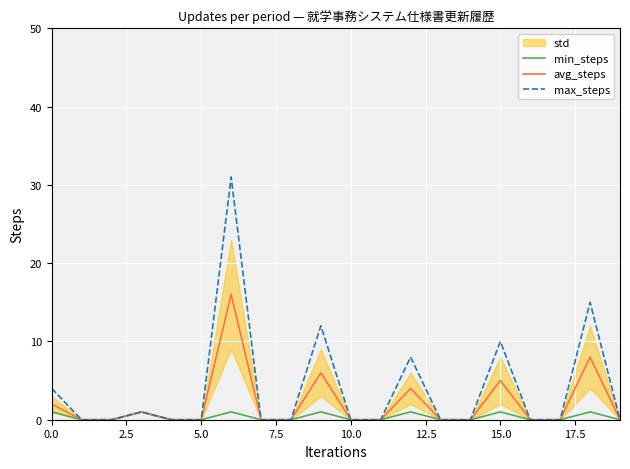

Is this an area chart (filled region under the line)?

No